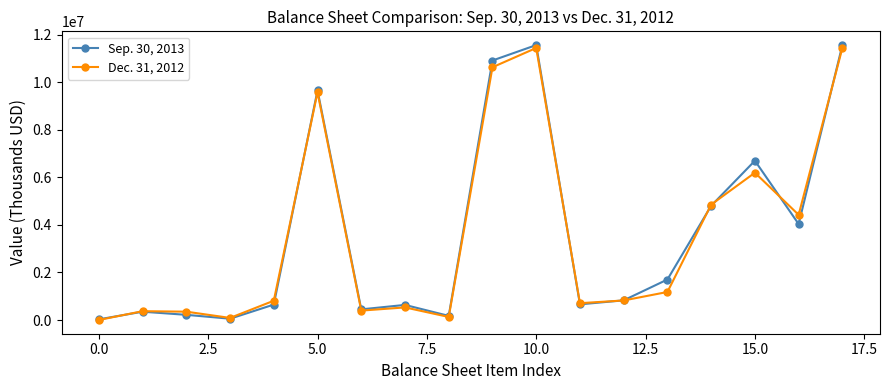

List the series in order of their overall mean, highest first.

Sep. 30, 2013, Dec. 31, 2012